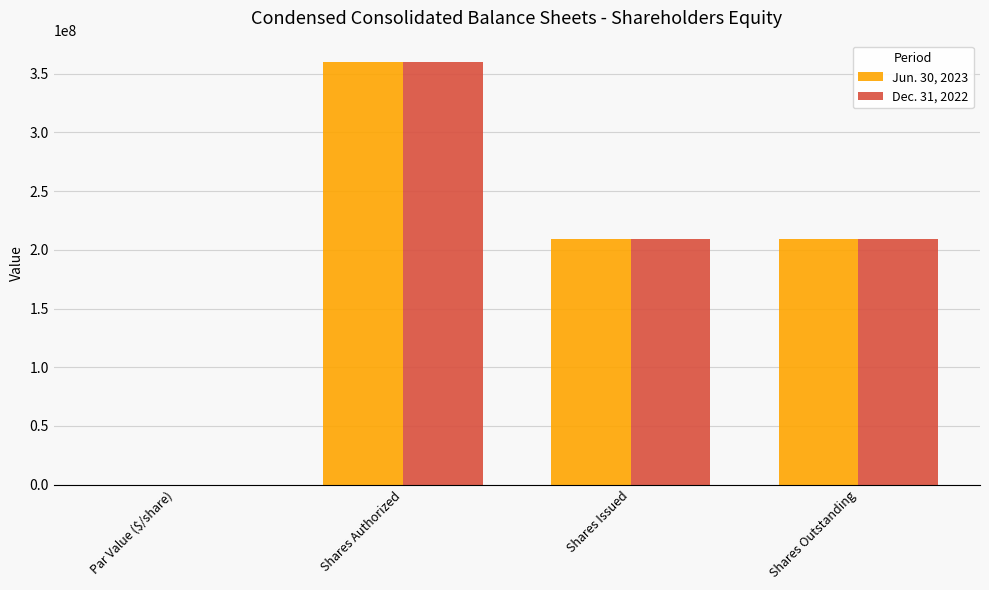

How many groups of bars are there?

4